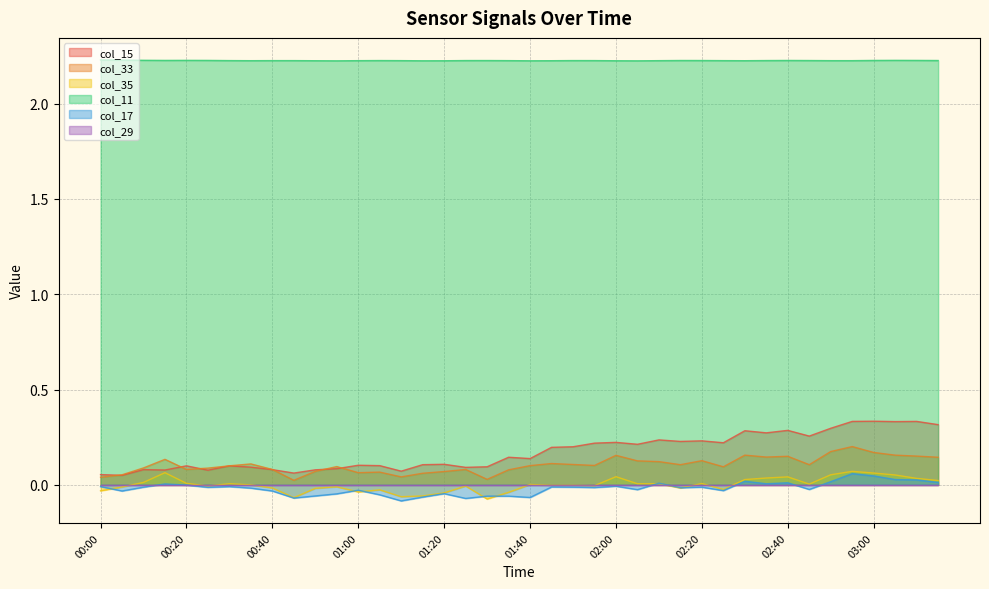

What is the label of the 17th point from the right?

01:55